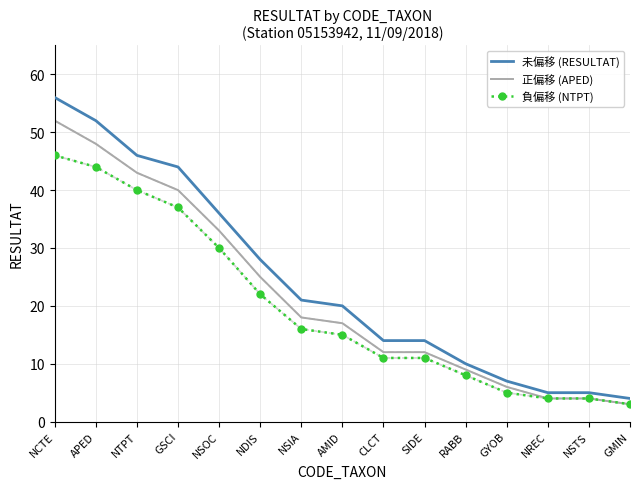

Which series changed the most between AMID and RABB?

未偏移 (RESULTAT)